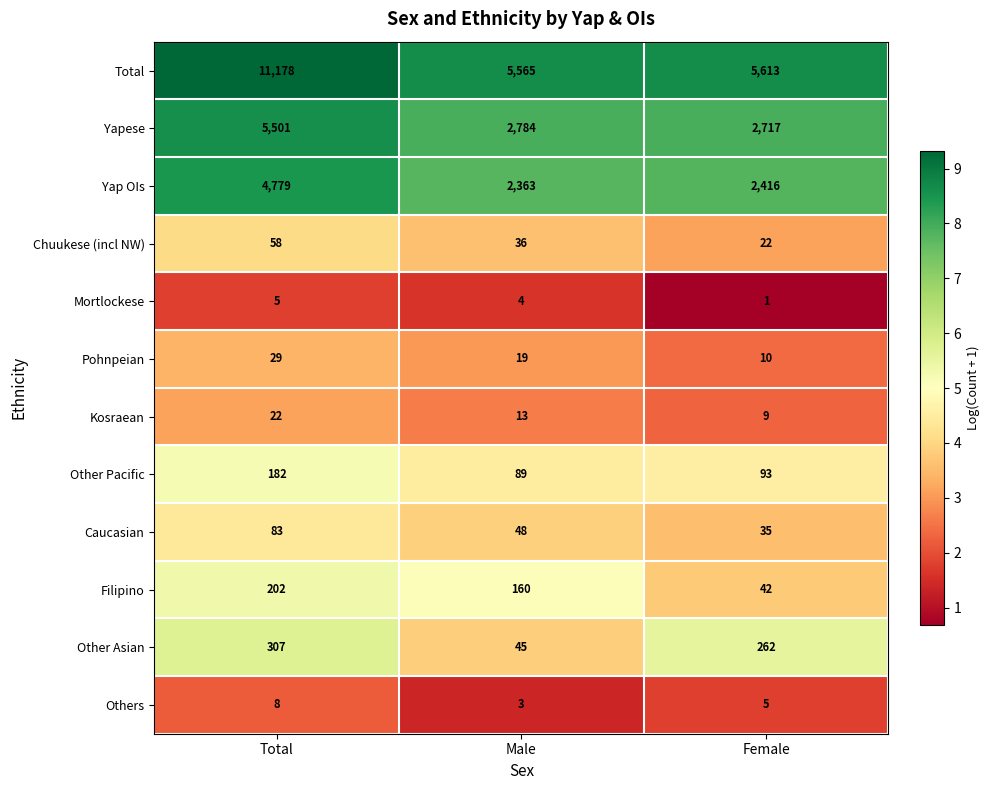

At which label is Yap OIs closest to 3571?

Female